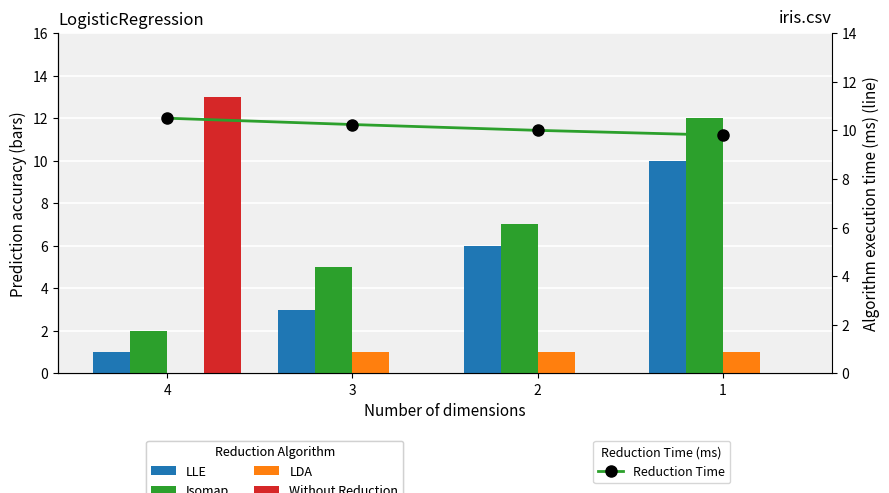

List the series in order of their peak value, highest first.

Without Reduction, Isomap, Reduction Time, LLE, LDA